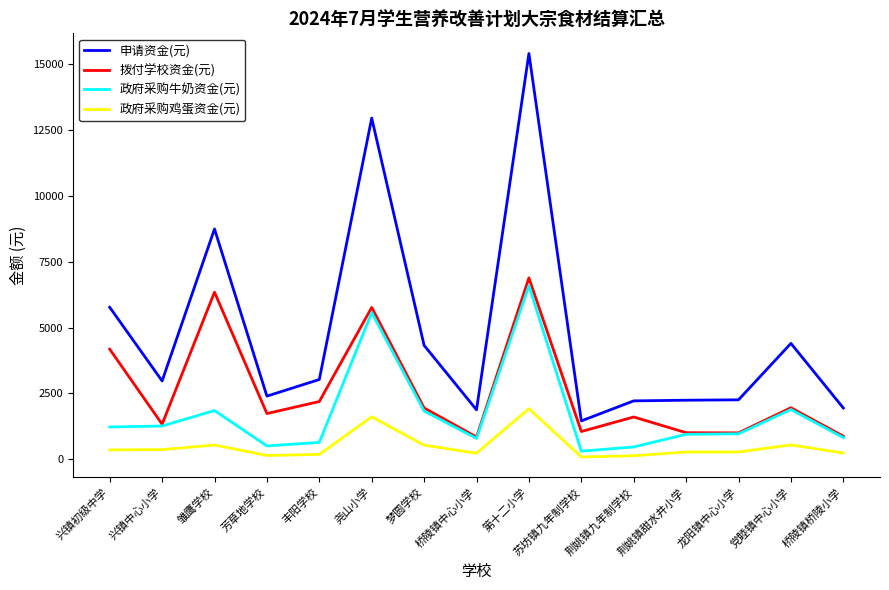

What is the maximum value for 申请资金(元)?

15395.0